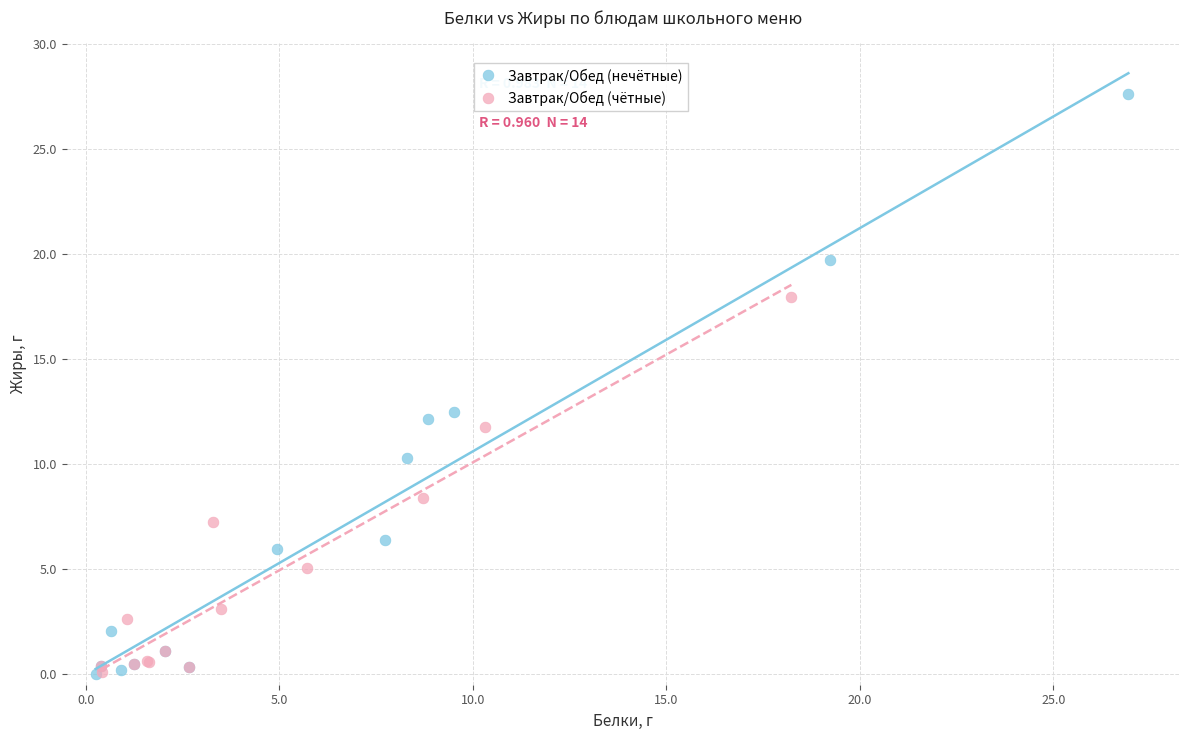

Which series reaches the maximum Y coordinate?

Завтрак/Обед (нечётные)